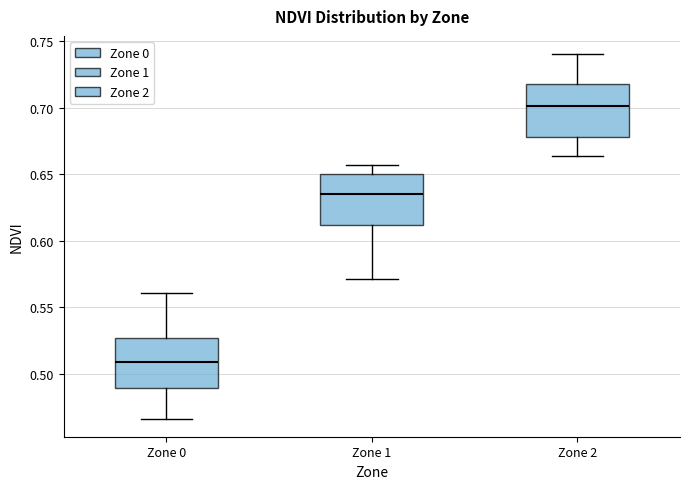

Which box's median line is the highest?

Zone 2